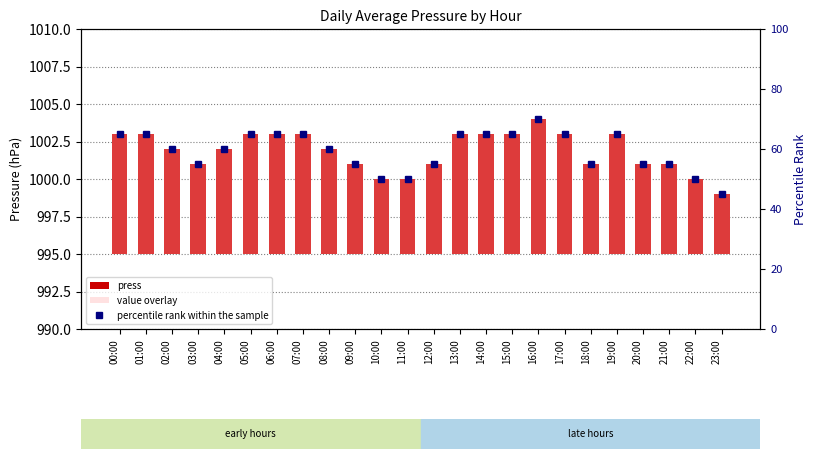

What value does the value overlay series have at 22:00?

5.0